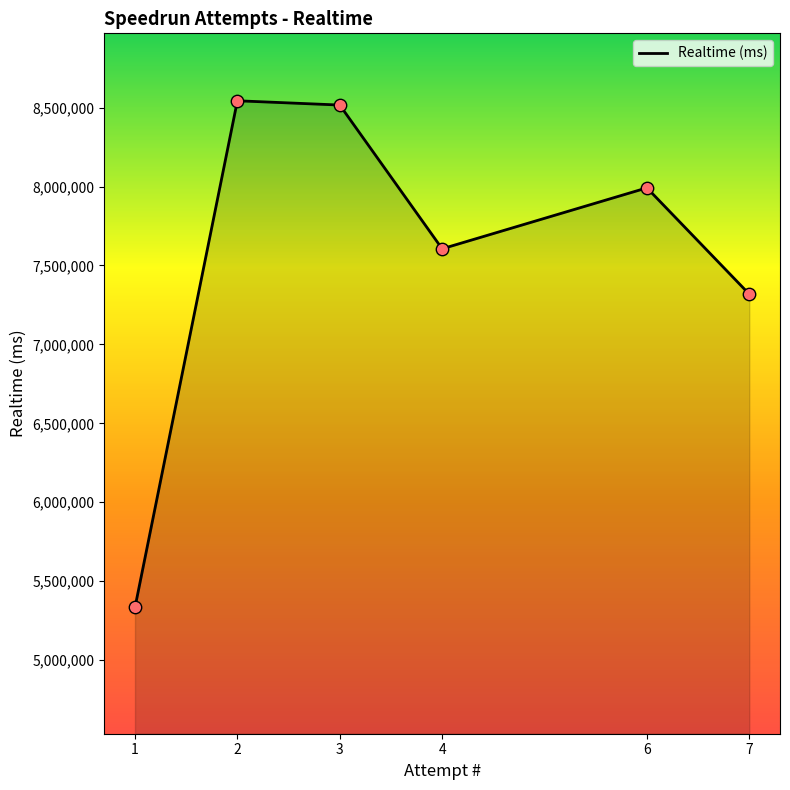

What is the change in value from 3 to 6?

-524519